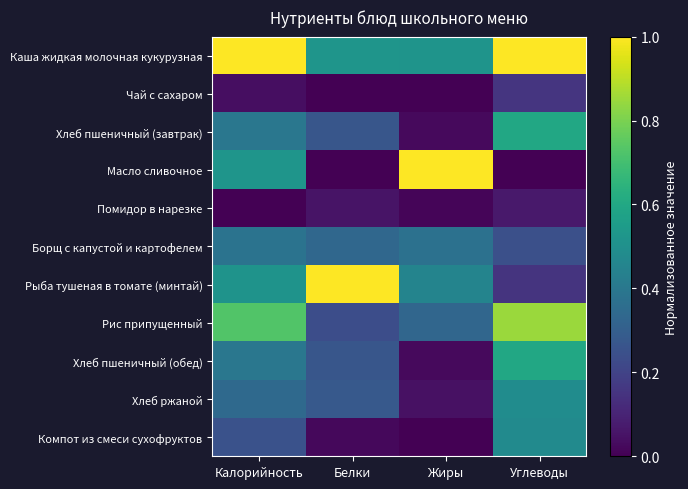

What is the total value across all series at Углеводы?

4.6